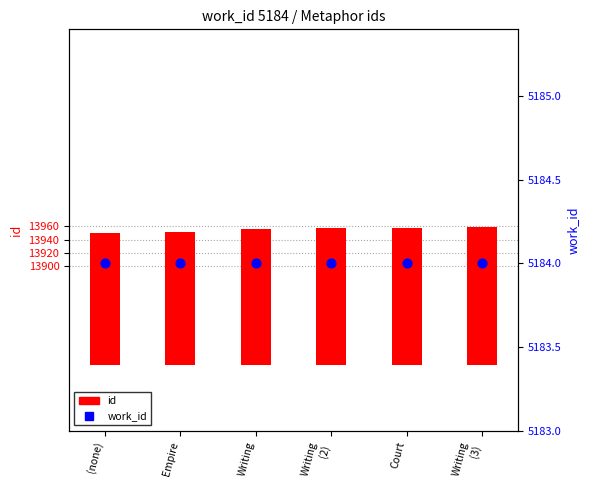

Which series reaches the minimum Y coordinate?

id